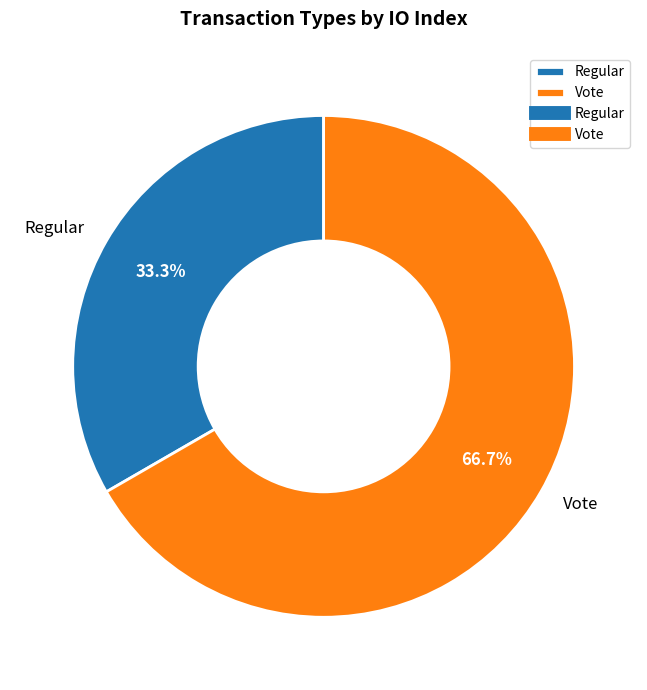

Combined, do Vote and Regular account for over 50%?

Yes